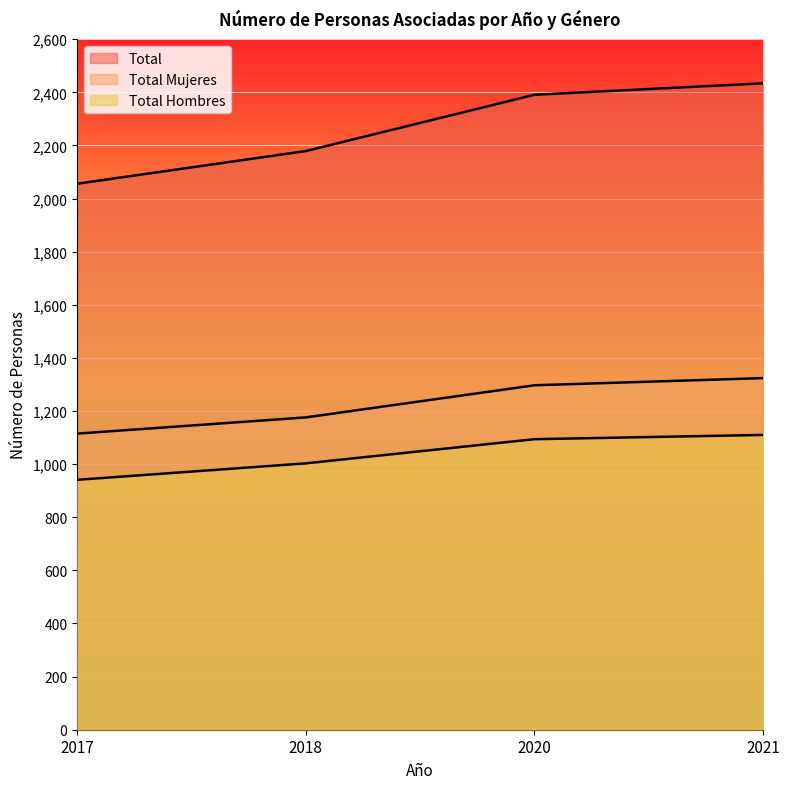

The value of Total at 2021 is 2434. True or false?

True